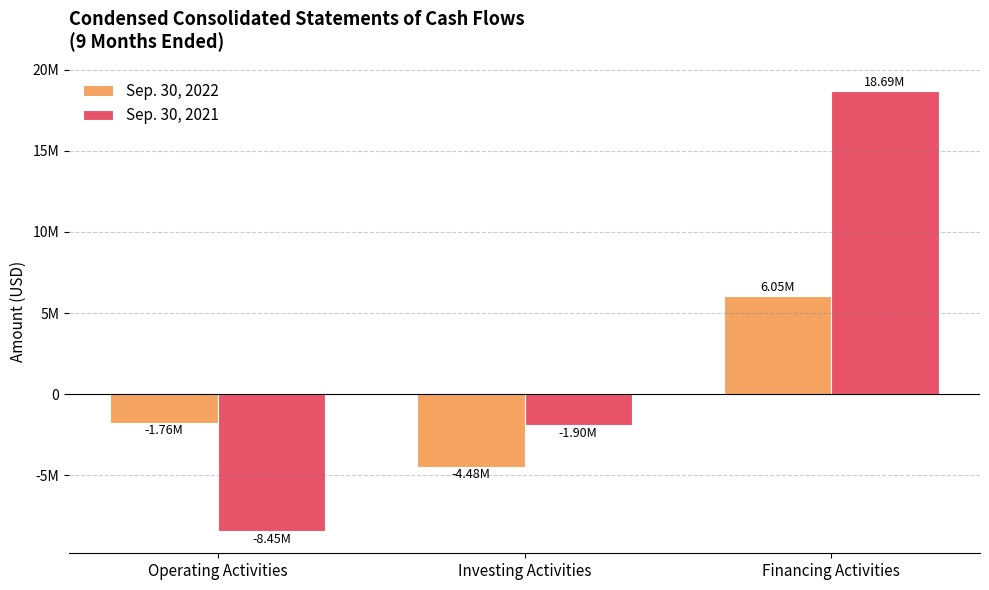

Which category has the lowest value in the Sep. 30, 2021 series?

Operating Activities